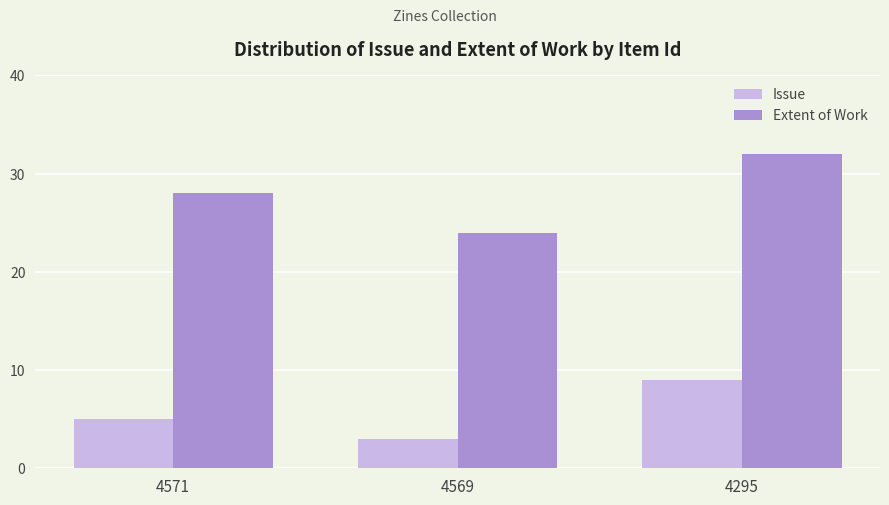

What is the sum of the Extent of Work values at 4571 and 4295?

60